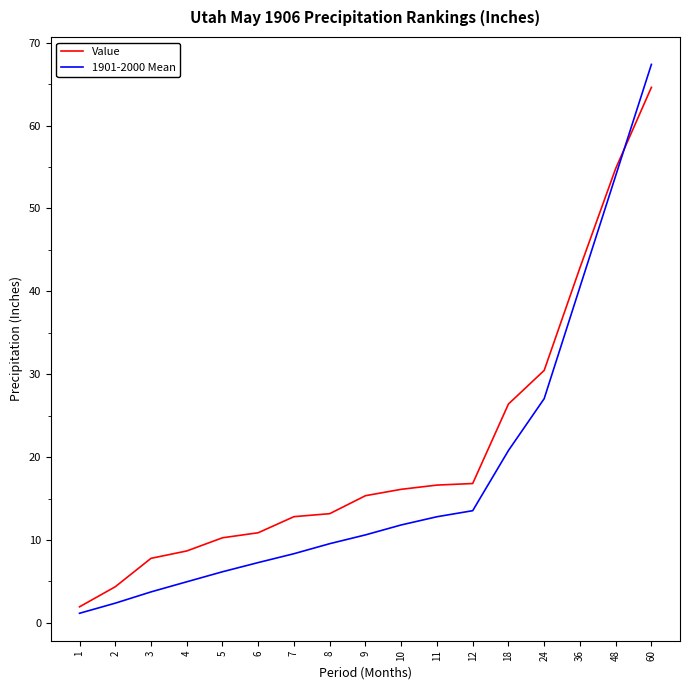

What are all the series names shown in the legend?

Value, 1901-2000 Mean